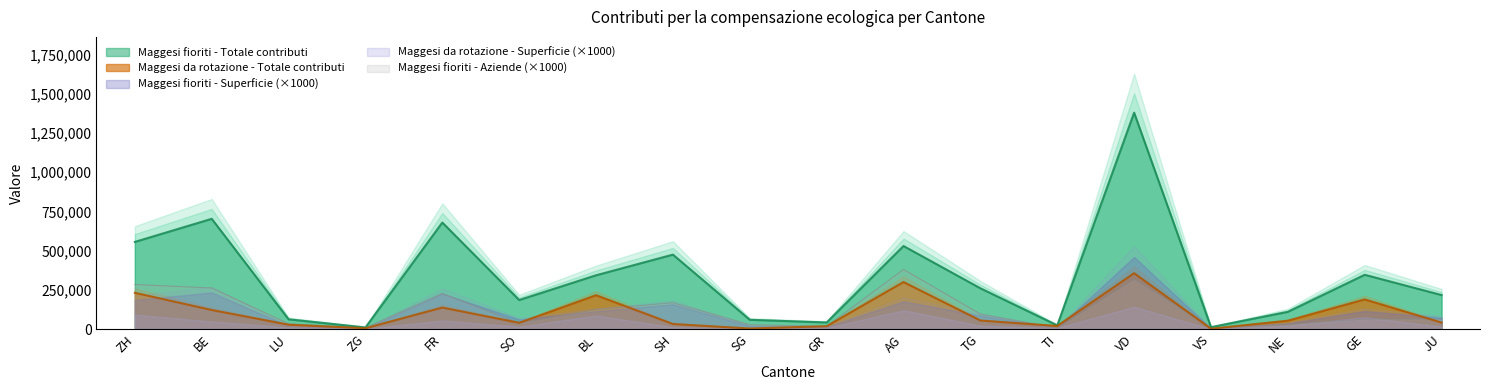

Is it true that Maggesi da rotazione - Totale contributi equals 3750 at SG?

True